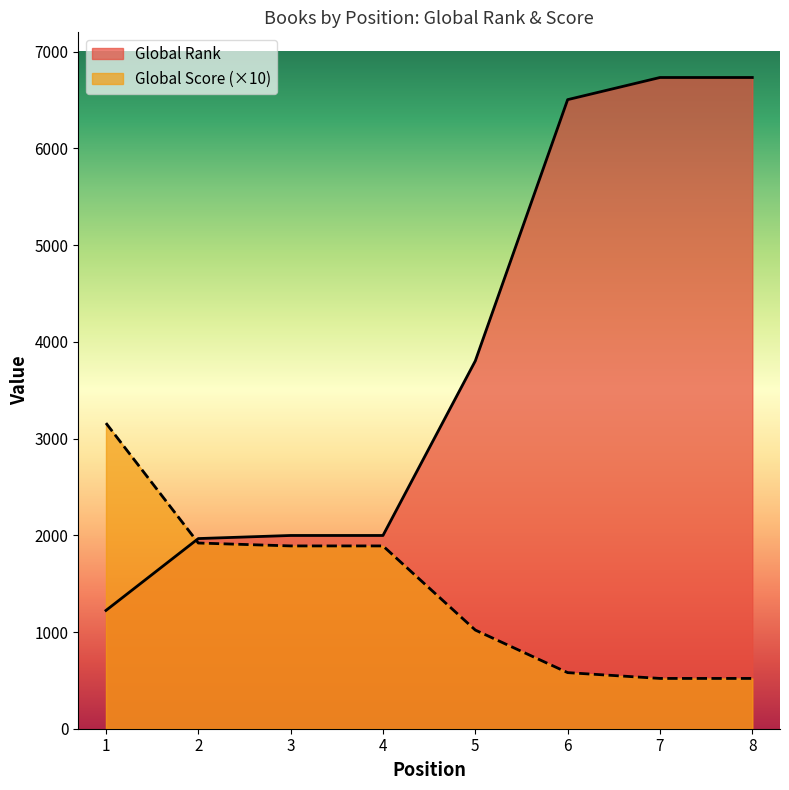

Does the chart have visible grid lines?

No